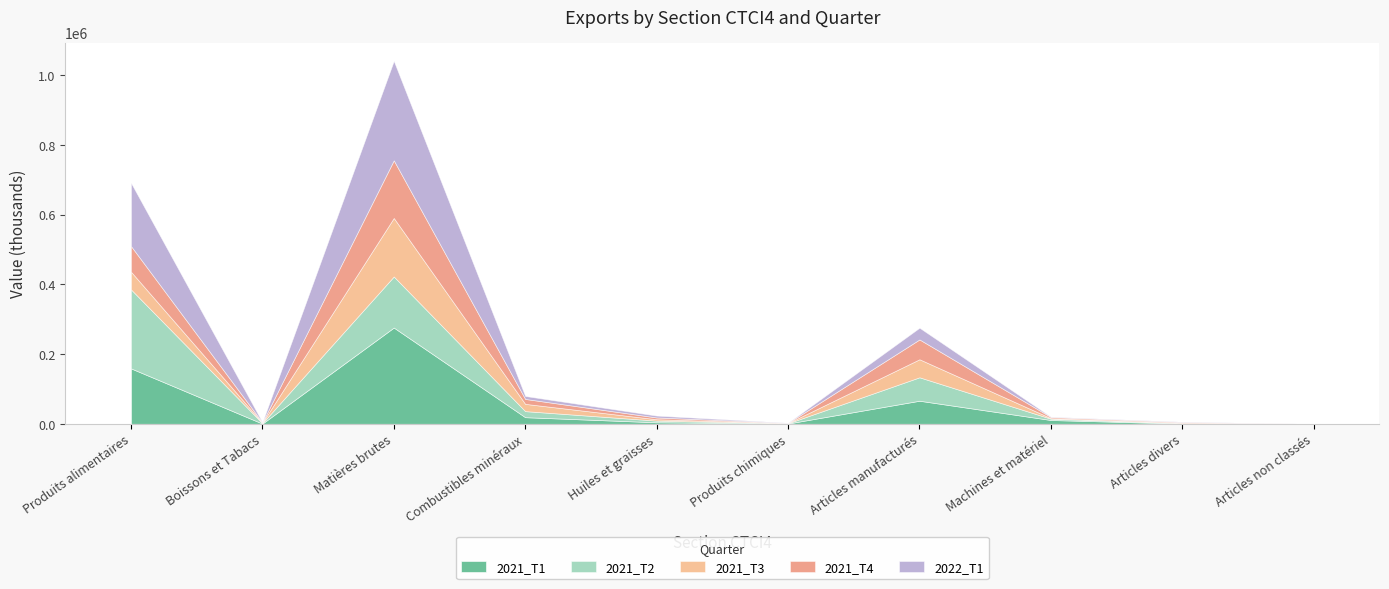

What is the lowest value of the 2021_T4 series?

4.4